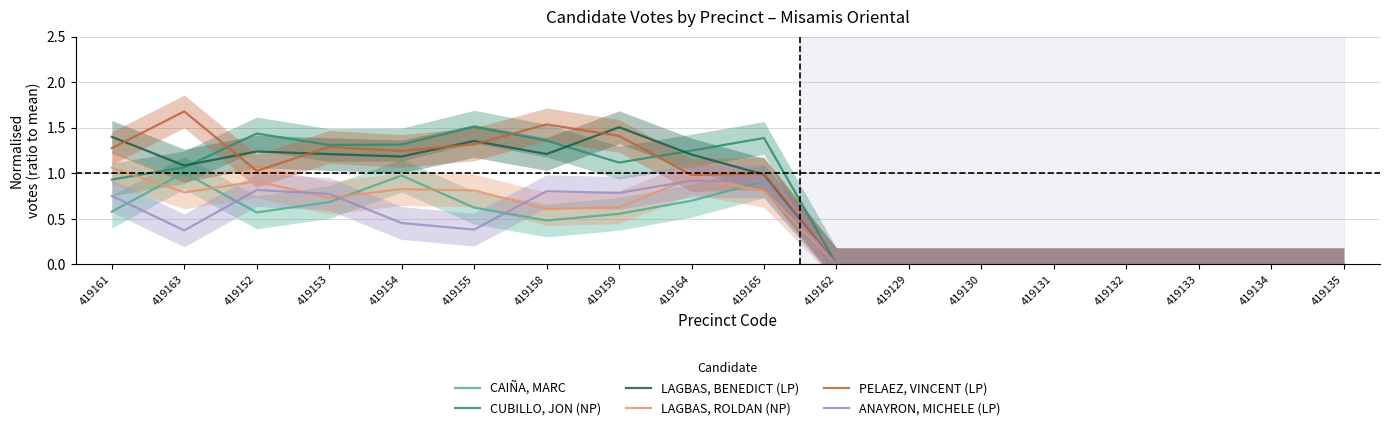

At how many categories does at least one series exceed 1?

10